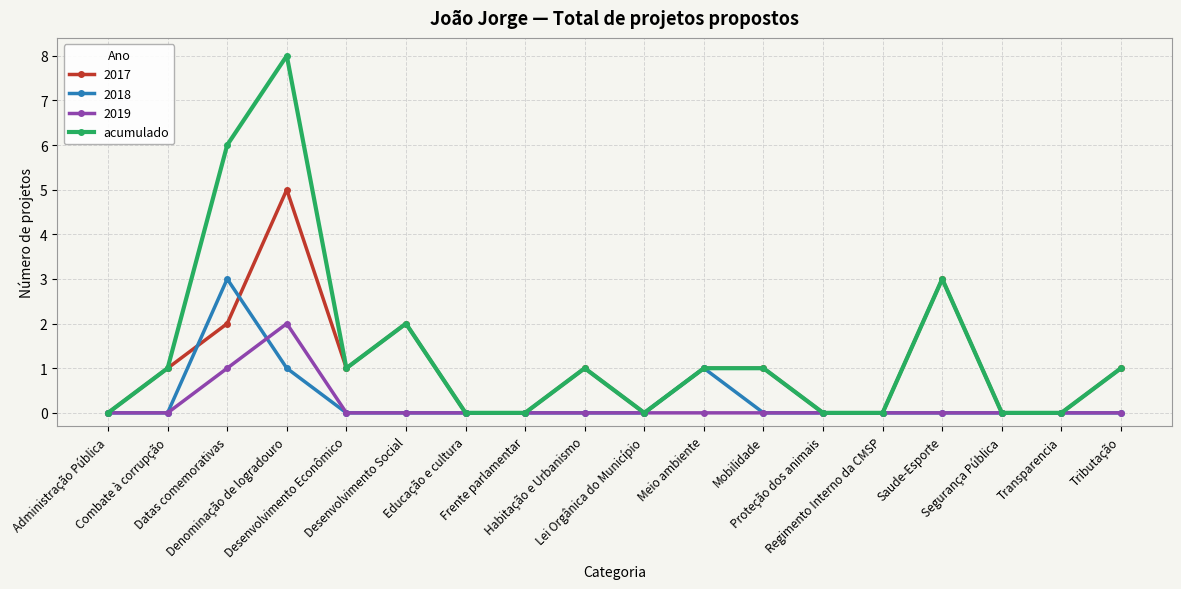

Which series has the largest range (max minus min)?

acumulado